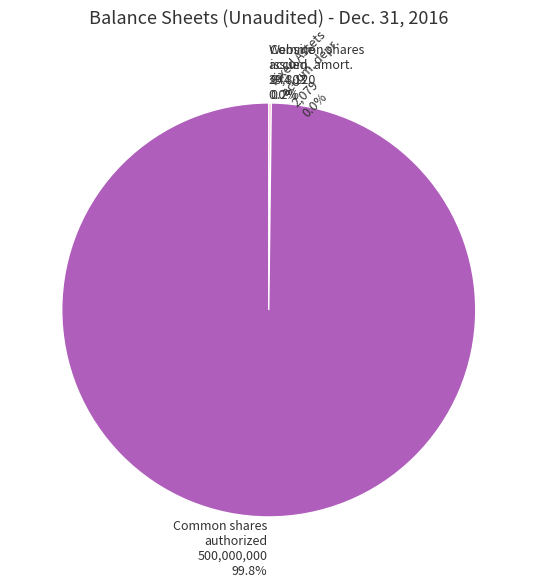

To the nearest percent, what is the difference between the largest and smallest slice percentages?

100%